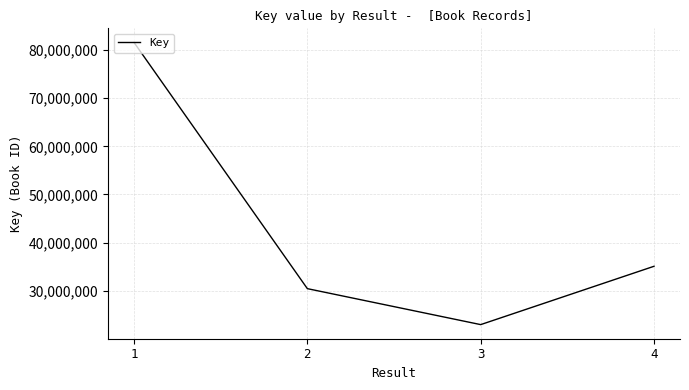

Reading left to right, extract all data points from this chart.

81557389	30458053	22992012	35097954